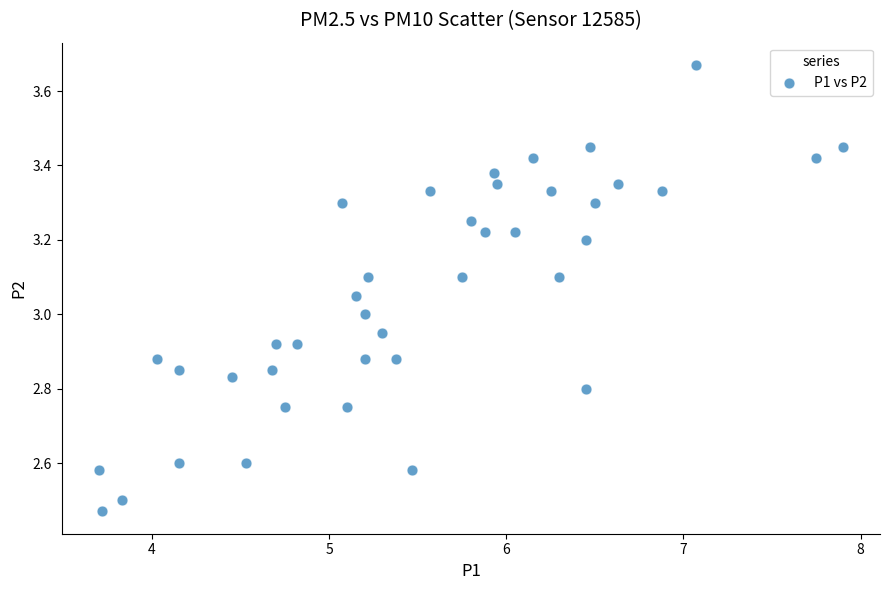

What is the range of Y values (max minus min)?

1.2